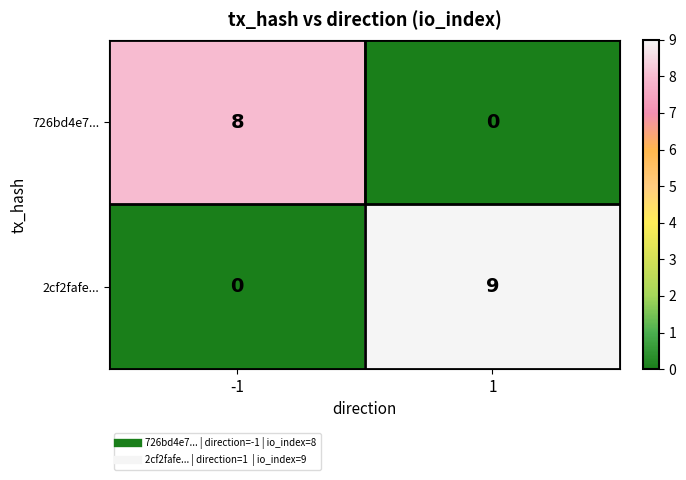

At which category does the chart reach its peak across all series?

1